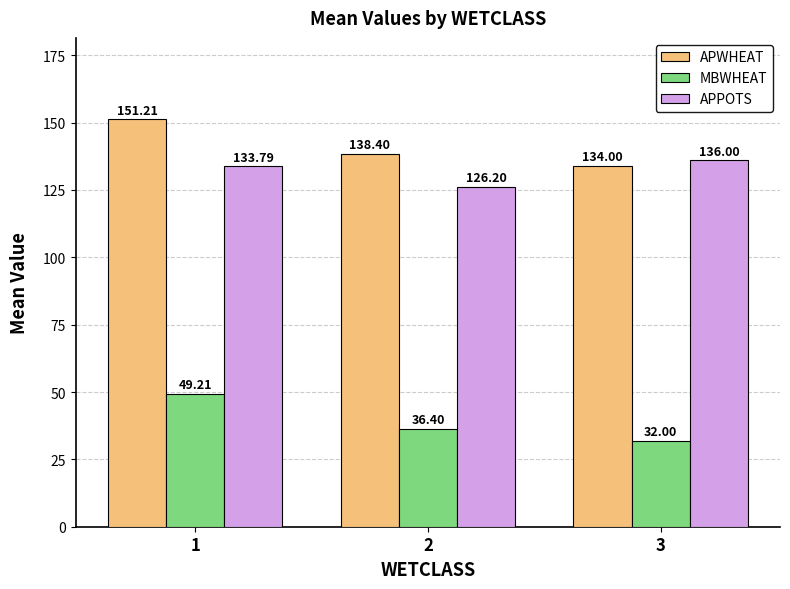

Reading left to right, list all the values displayed in this chart.

APWHEAT: 151.2	138.4	134.0
MBWHEAT: 49.2	36.4	32.0
APPOTS: 133.8	126.2	136.0